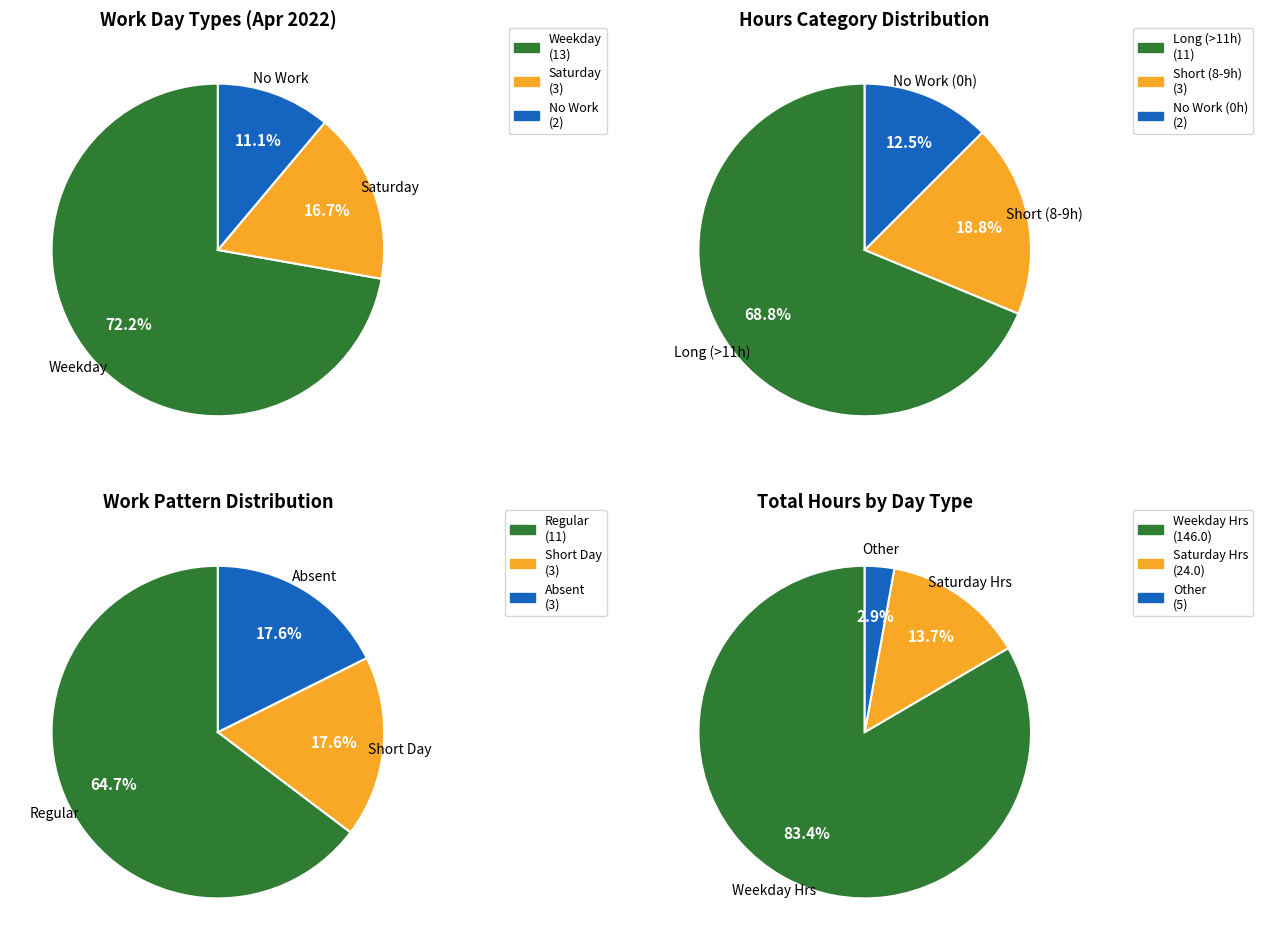

Is 10 the majority of the pie?

No